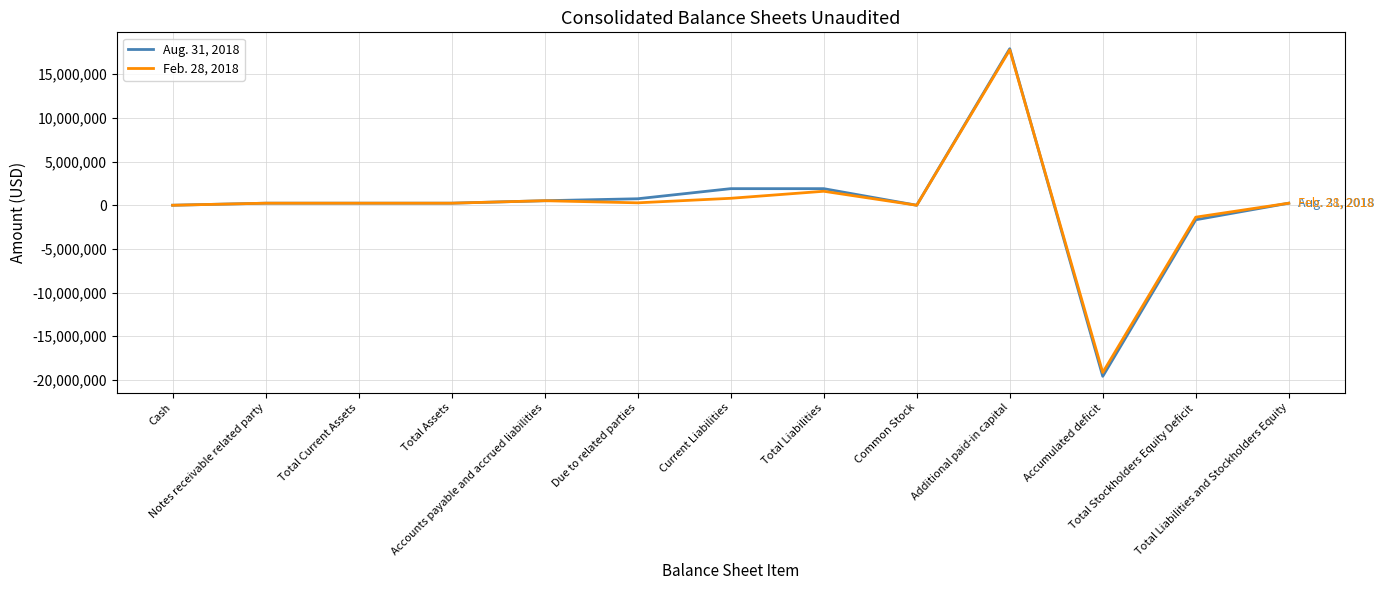

What is the minimum value shown in the chart?

-19585203